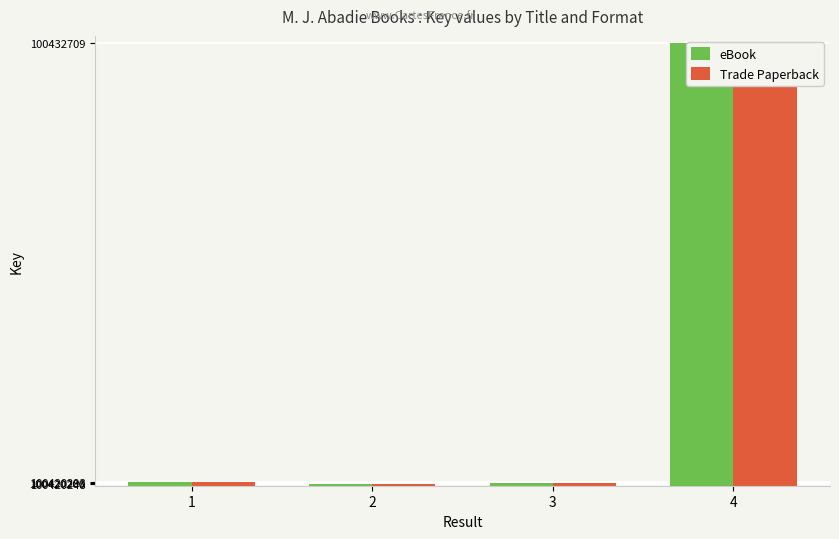

What are all the series names shown in the legend?

eBook, Trade Paperback